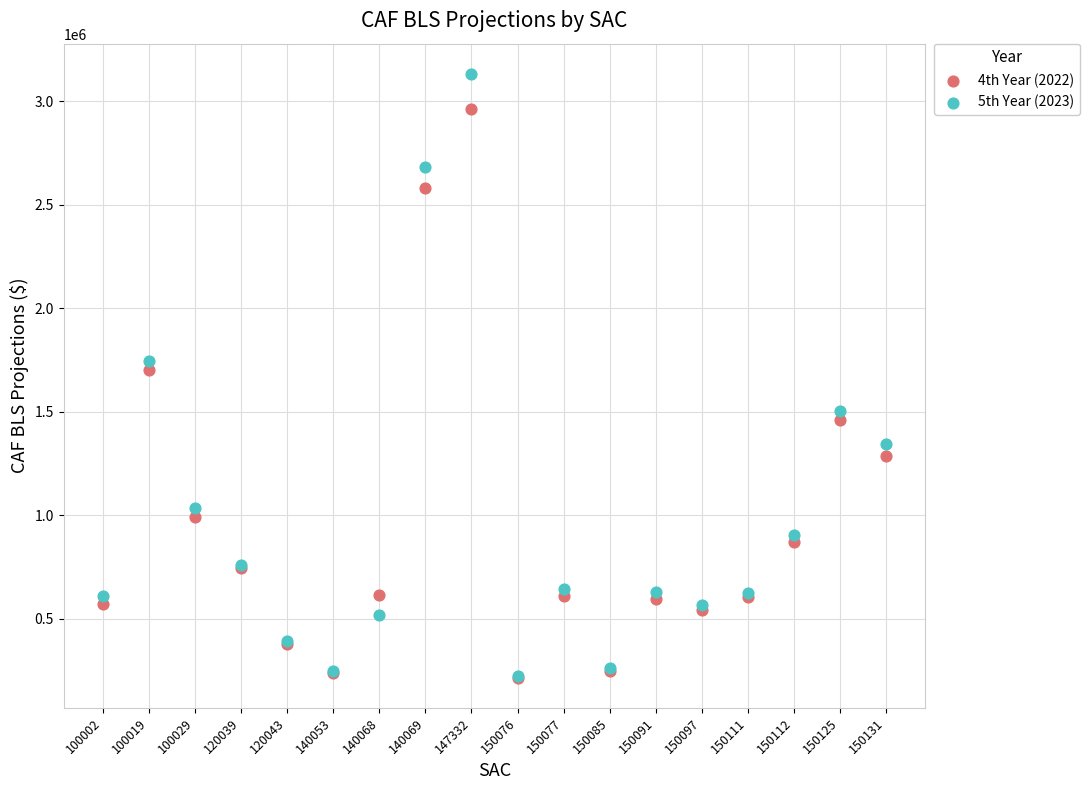

What are all the series names shown in the legend?

4th Year (2022), 5th Year (2023)